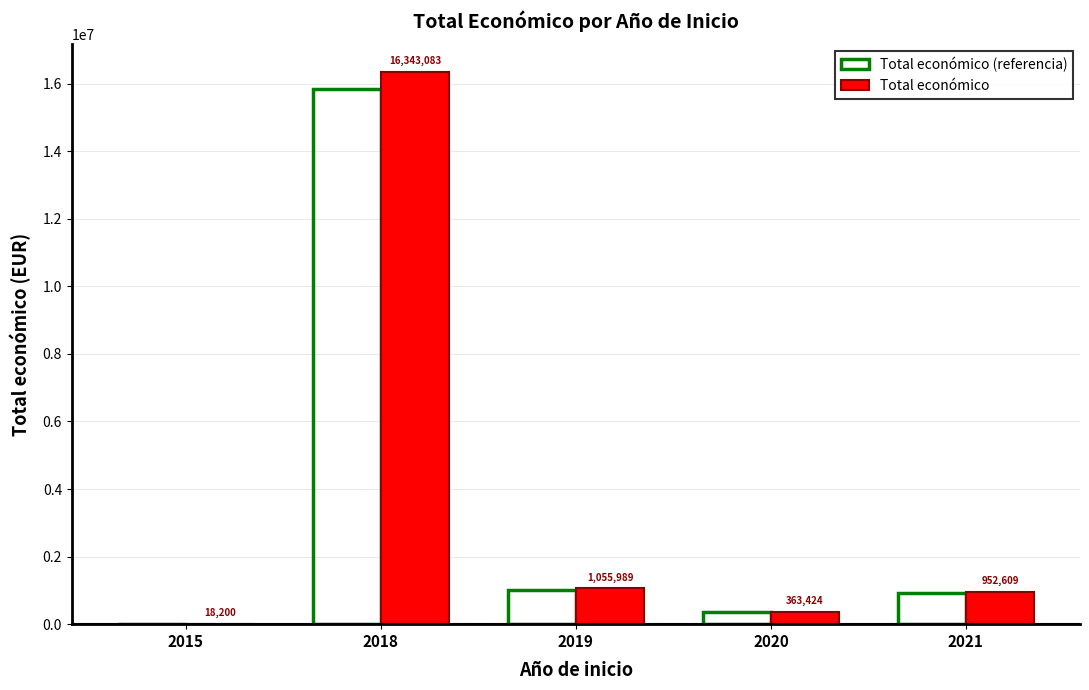

What is the greatest value displayed?

16343083.0